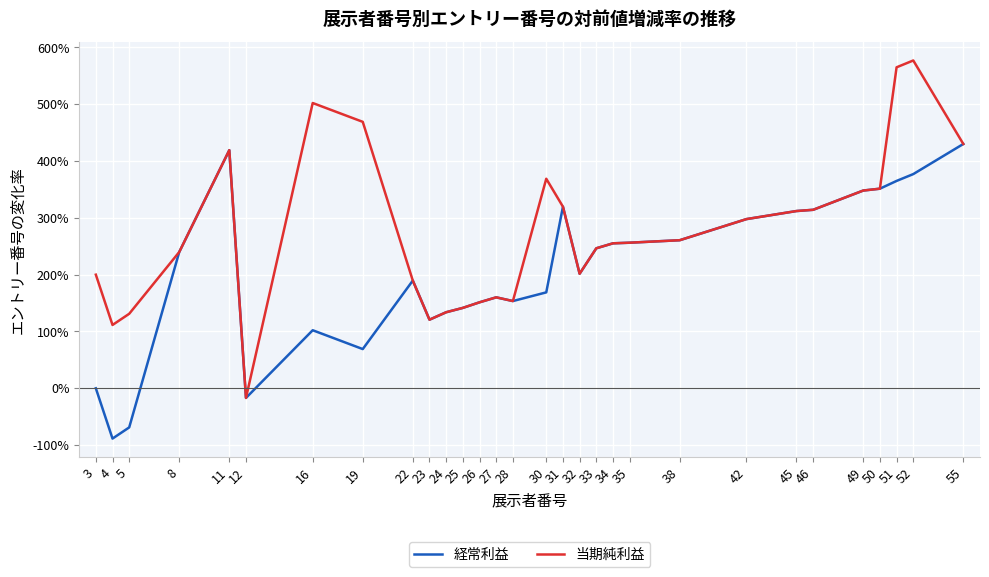

Where does the 当期純利益 series first go above 256?

11